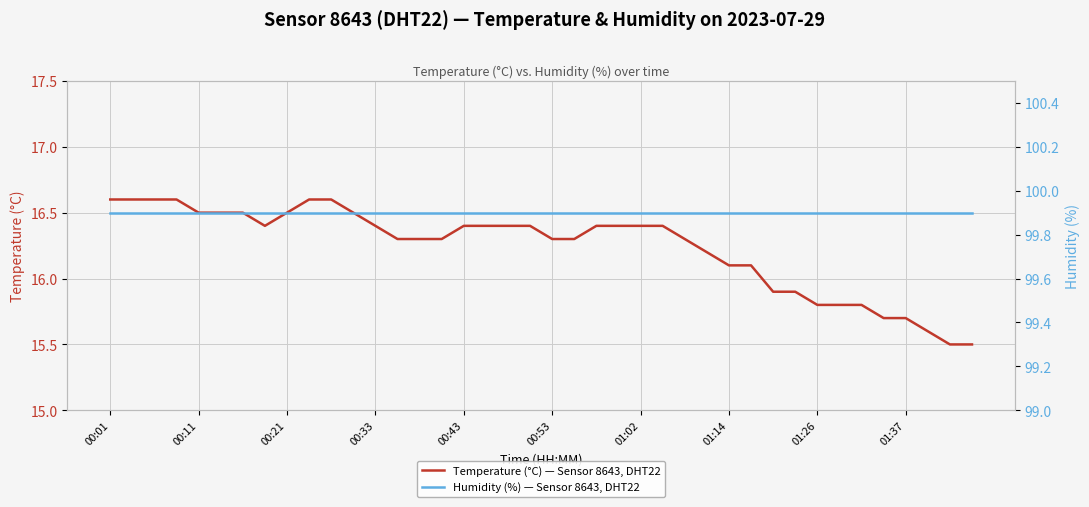

At how many categories does at least one series exceed 85?

40